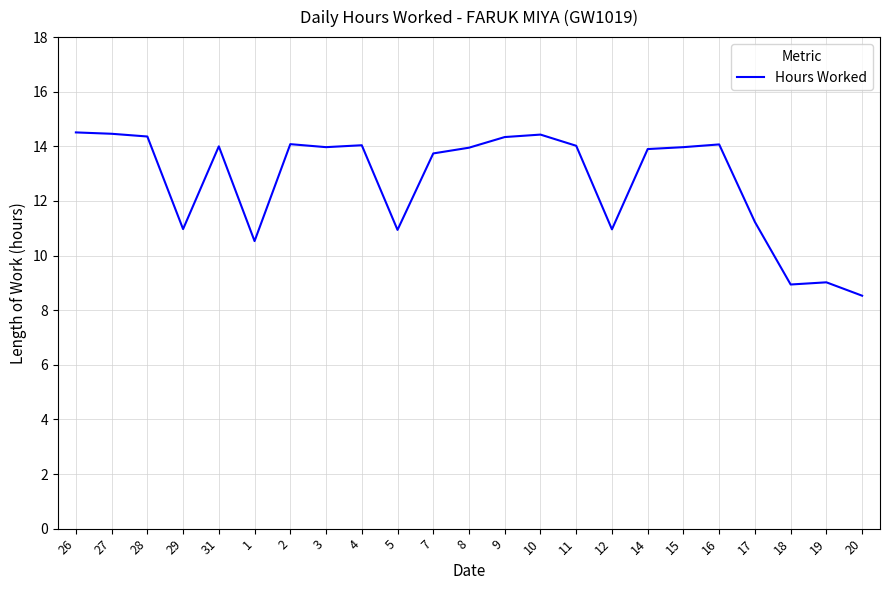

What is the maximum value shown in the chart?

14.5